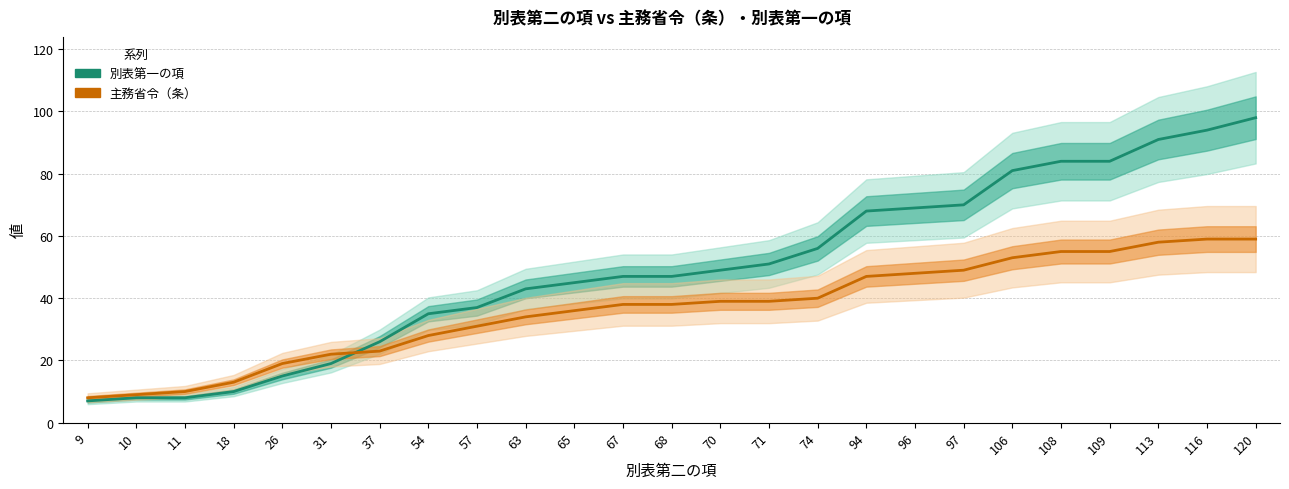

What is the difference between the maximum and minimum values in the 主務省令（条） series?

51